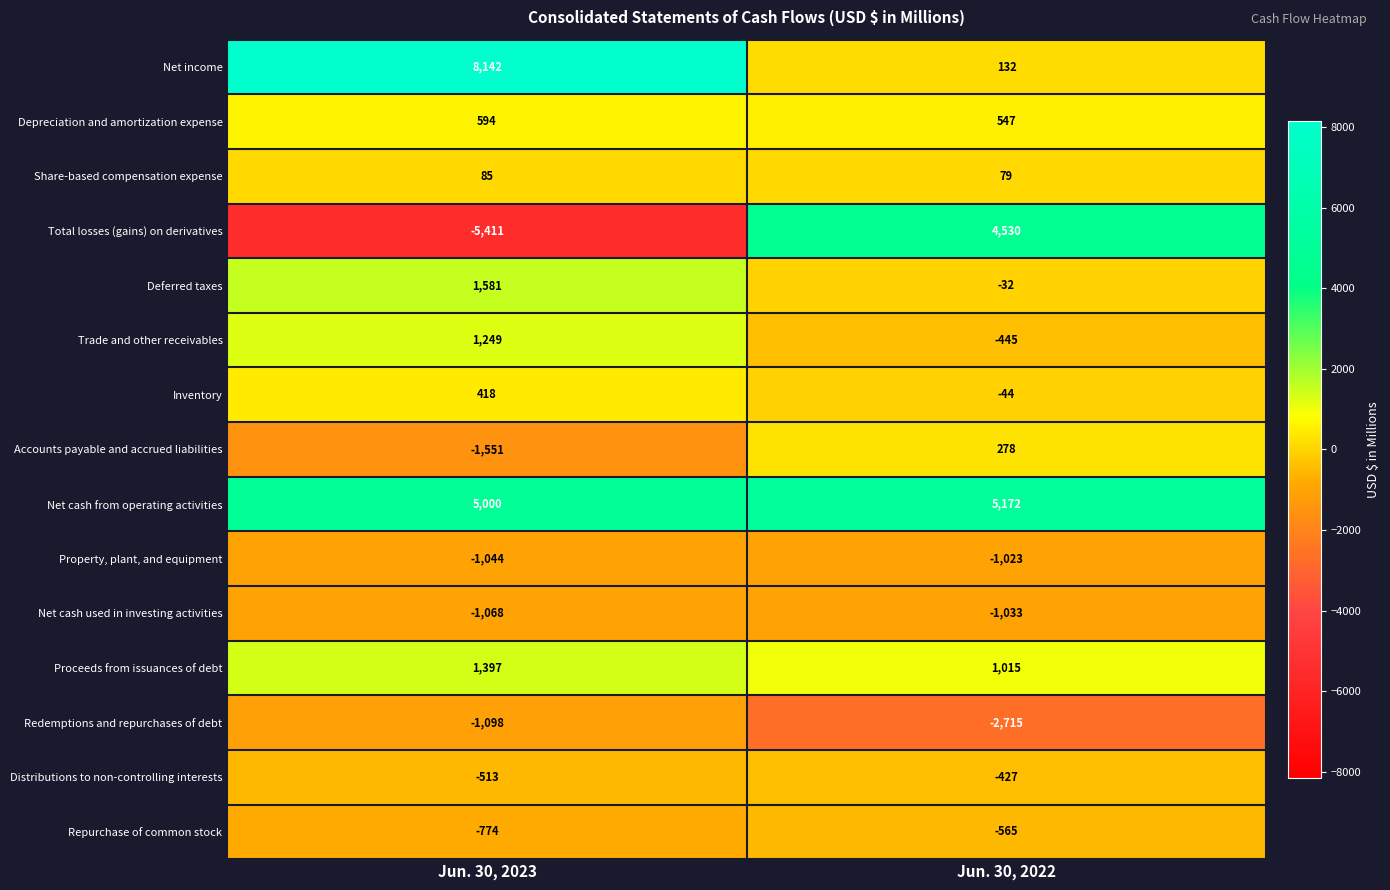

List the labels in order of Inventory value, smallest first.

Jun. 30, 2022, Jun. 30, 2023